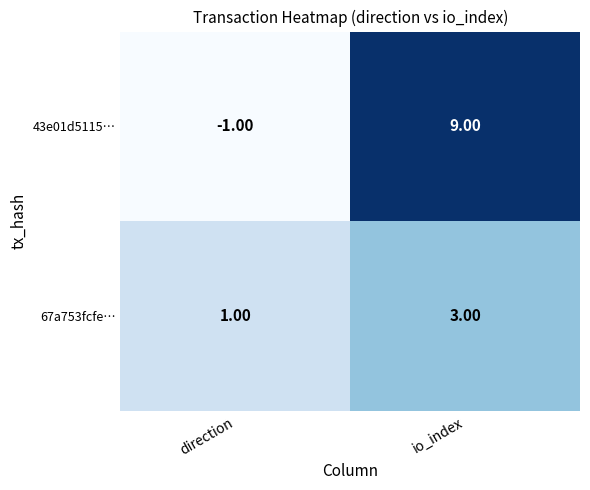

List the series in order of their peak value, lowest first.

67a753fcfe…, 43e01d5115…